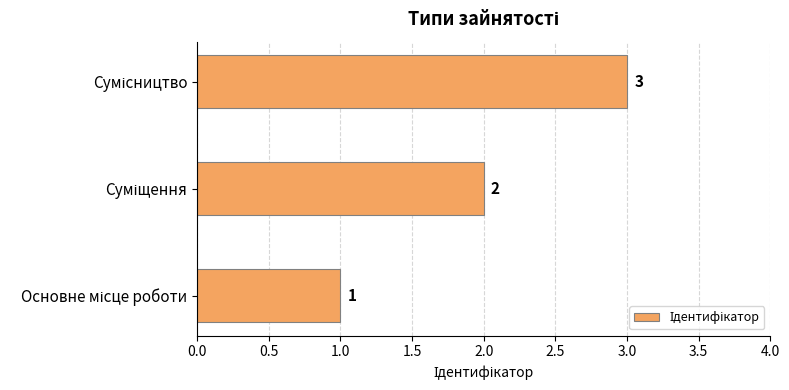

What is the sum of all values?

6